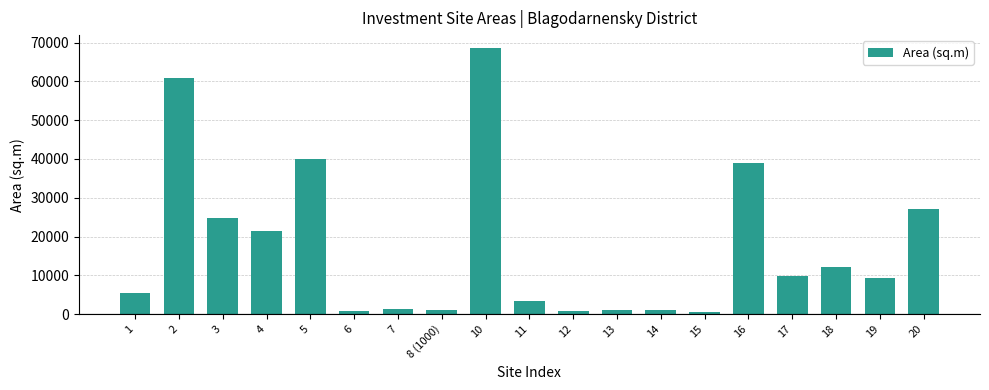

Is it true that the value at 2 is 60800.0?

True